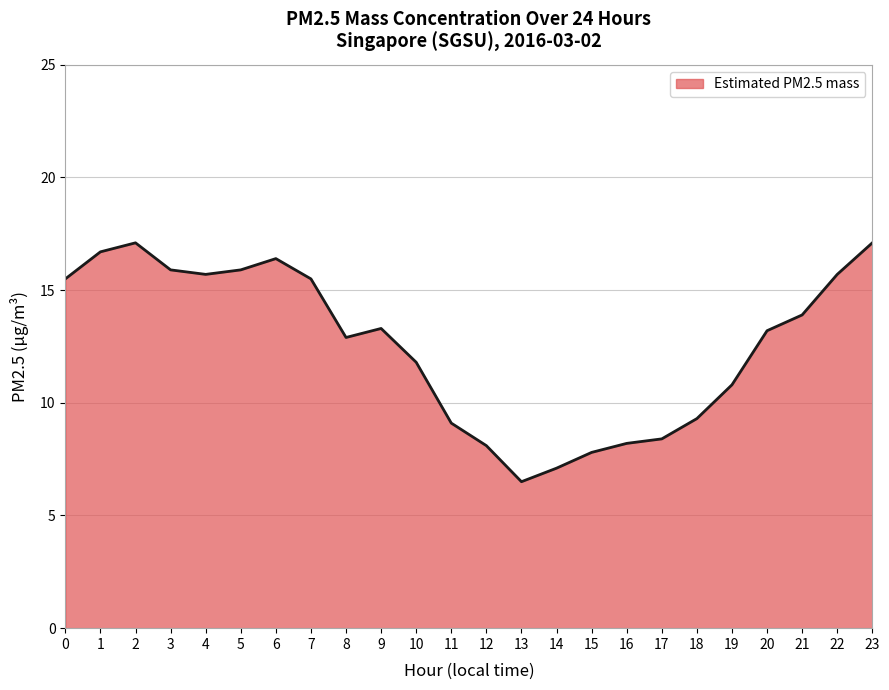

Approximately how many times larger is the value at 2 compared to 4?

1.1